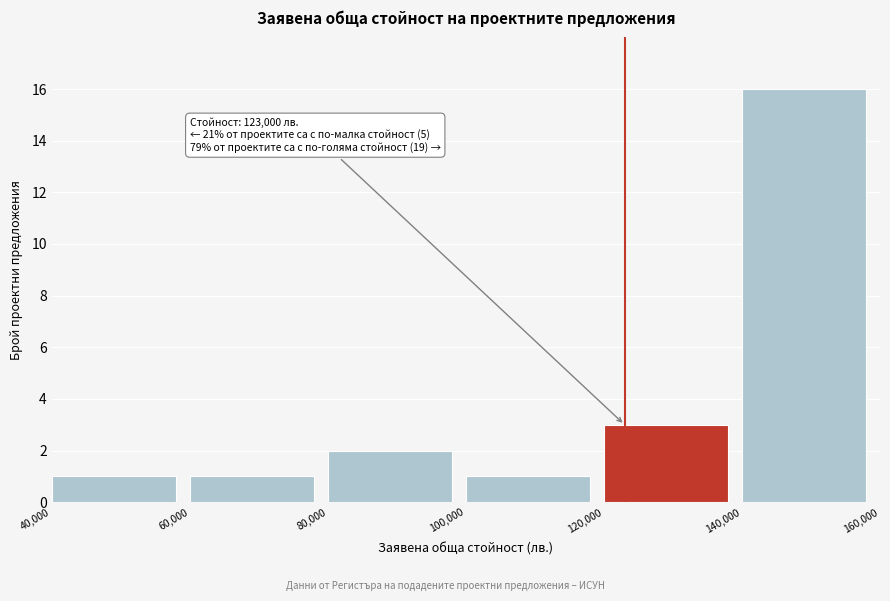

Over which range of the x-axis is the bar tallest?

140,000 to 160,000